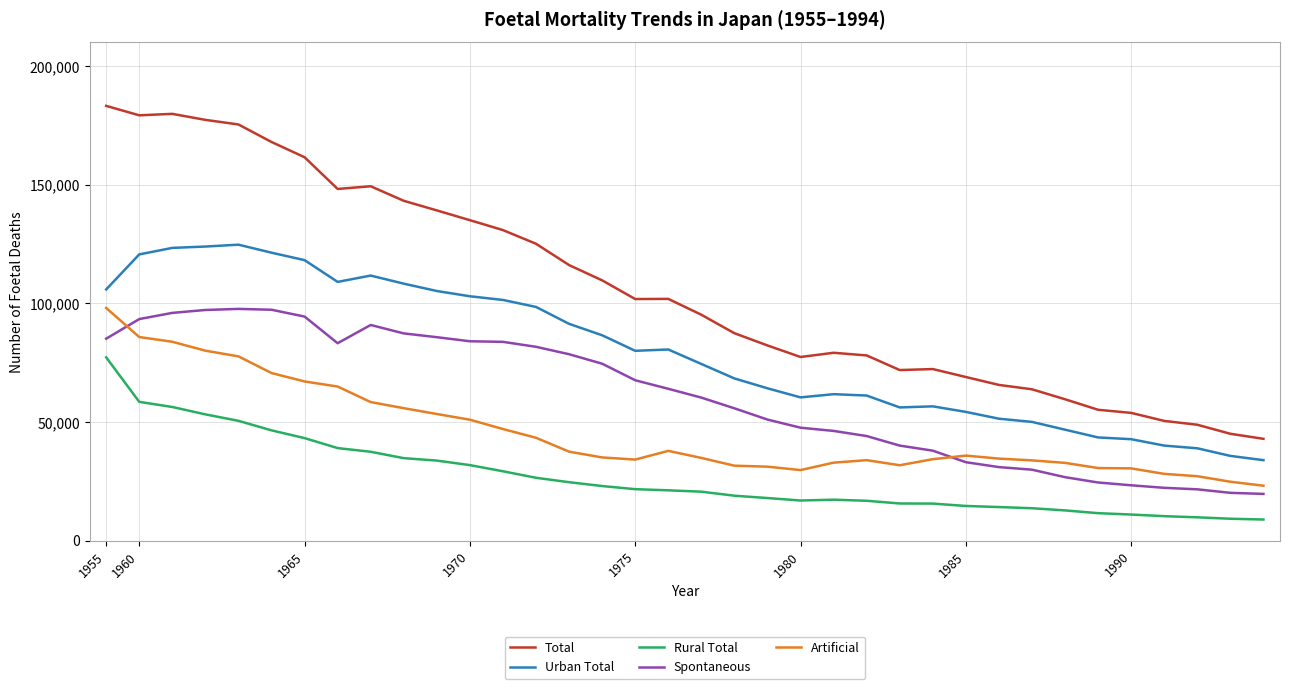

True or false: Artificial and Total cross at least once.

False